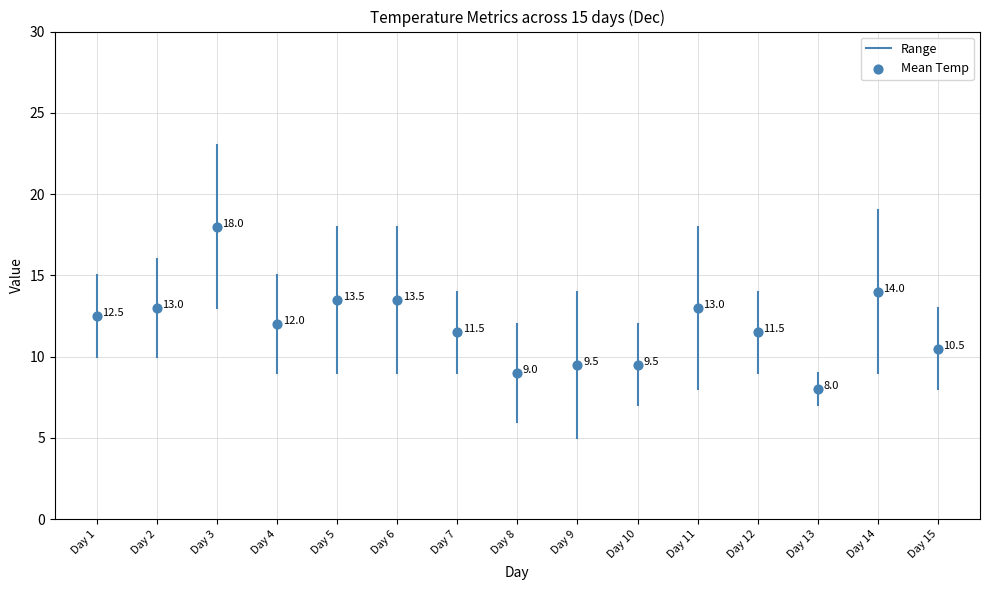

What Y value in the scatter plot is closest to 13?

13.0